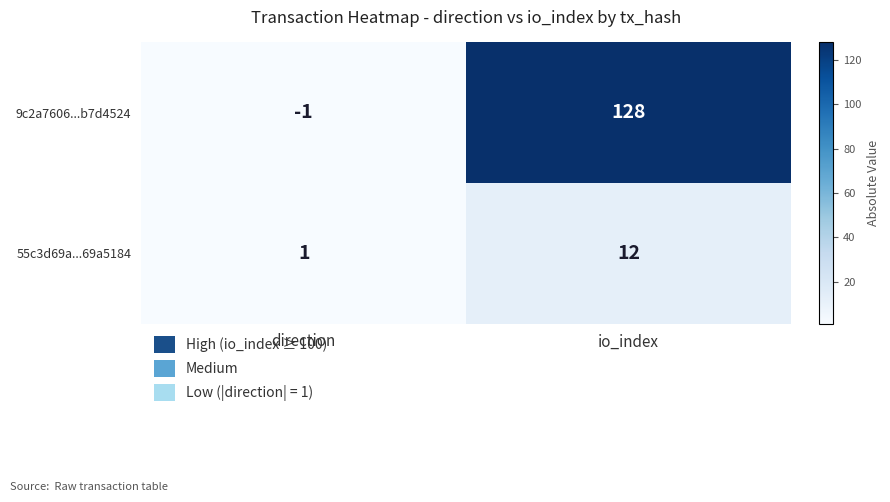

The 9c2a7606...b7d4524 series shows -2 at direction. True or false?

False